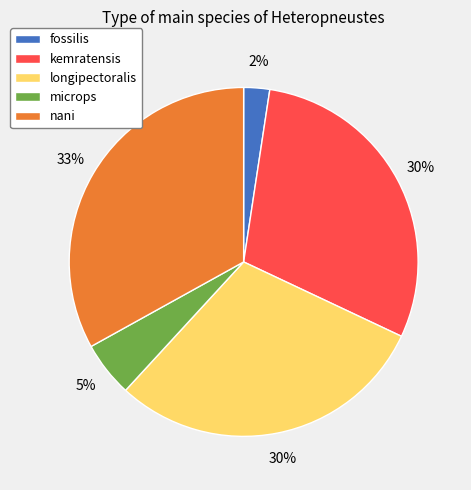

Which has a higher value, kemratensis or fossilis?

kemratensis